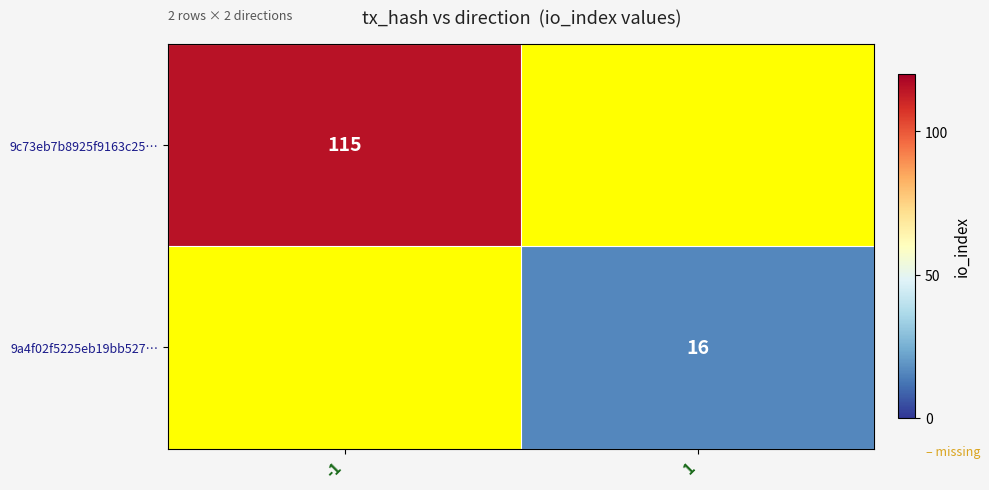

The 9c73eb7b8925f9163c25… series shows 156 at -1. True or false?

False